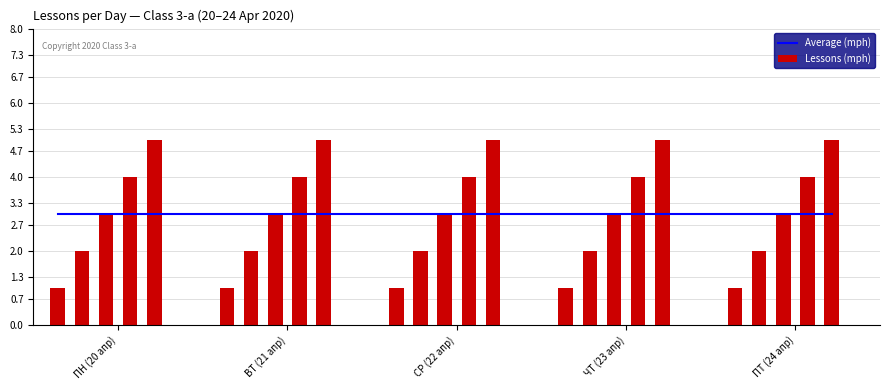

What is the average value of the Lessons (mph) series?

3